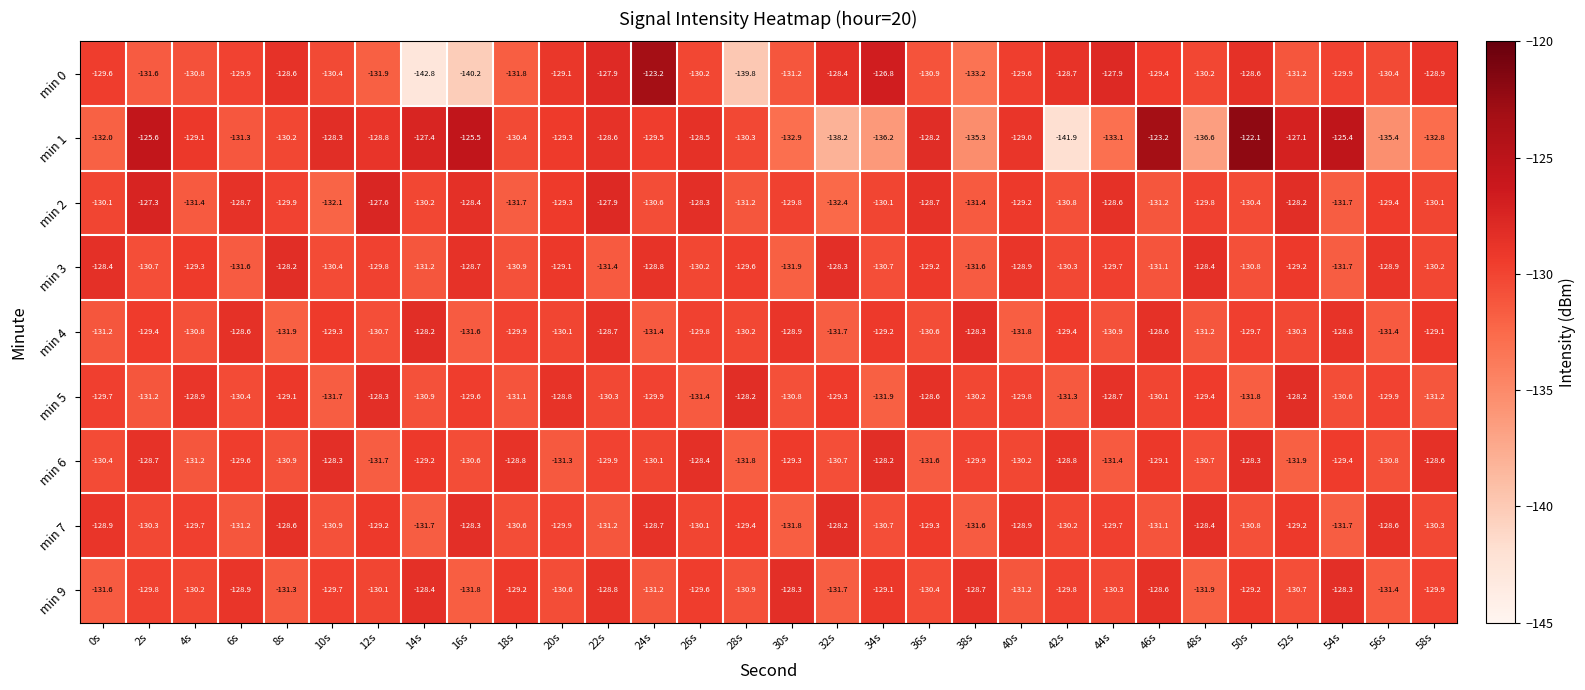

Which series has the largest range (max minus min)?

min 1